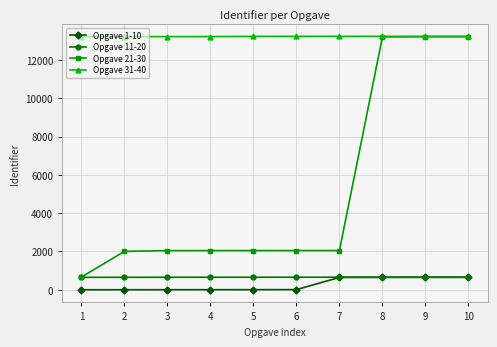

What is the value of the Opgave 1-10 point at the 10th from the left?

648